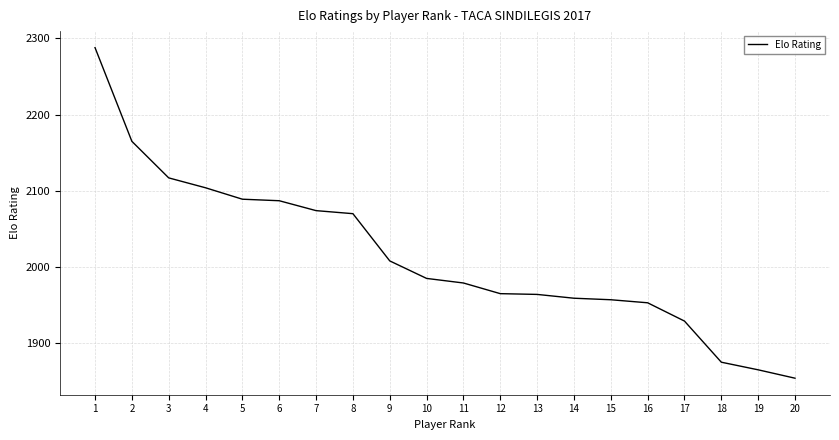

Does the chart display data point markers on the line(s)?

No